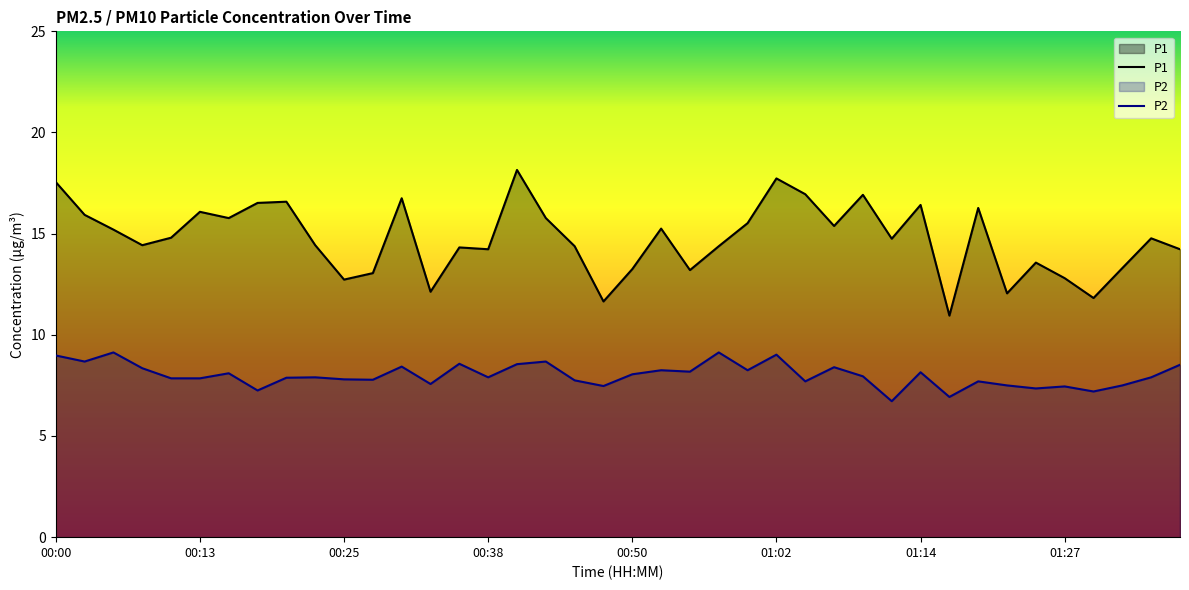

True or false: P1 and P2 intersect in this chart.

False